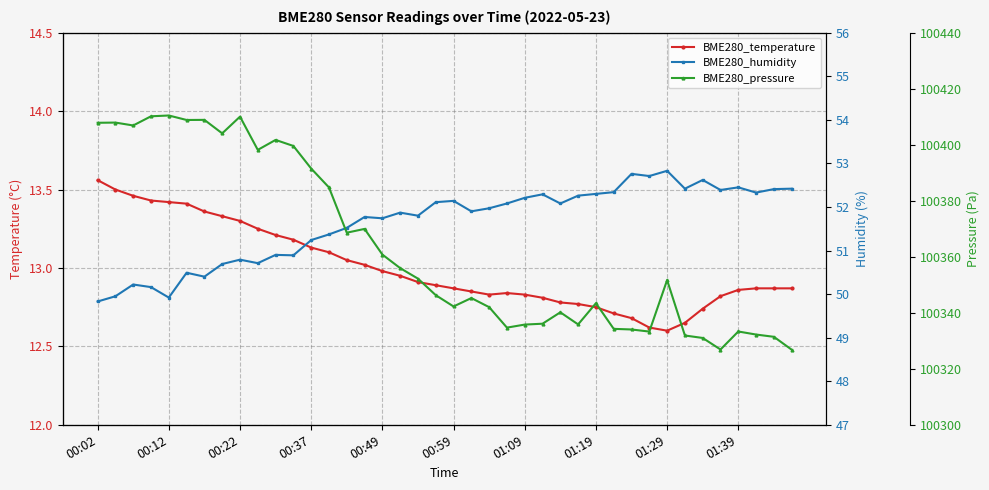

What is the value of the BME280_pressure point at the 33rd from the left?

100351.7